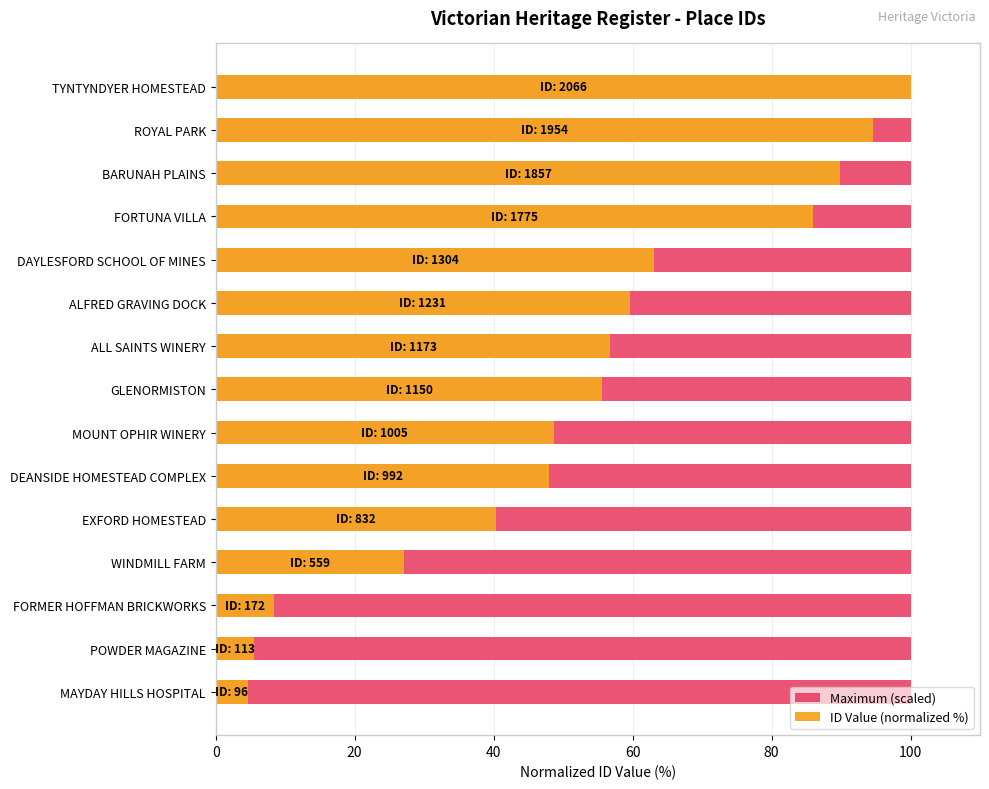

How many groups of bars are there?

15